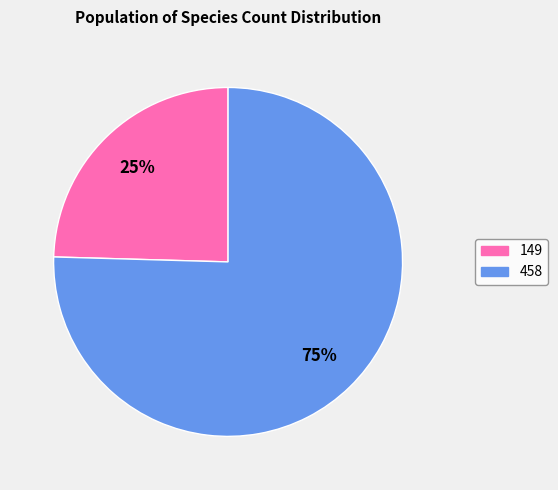

How many slices are in this pie chart?

2